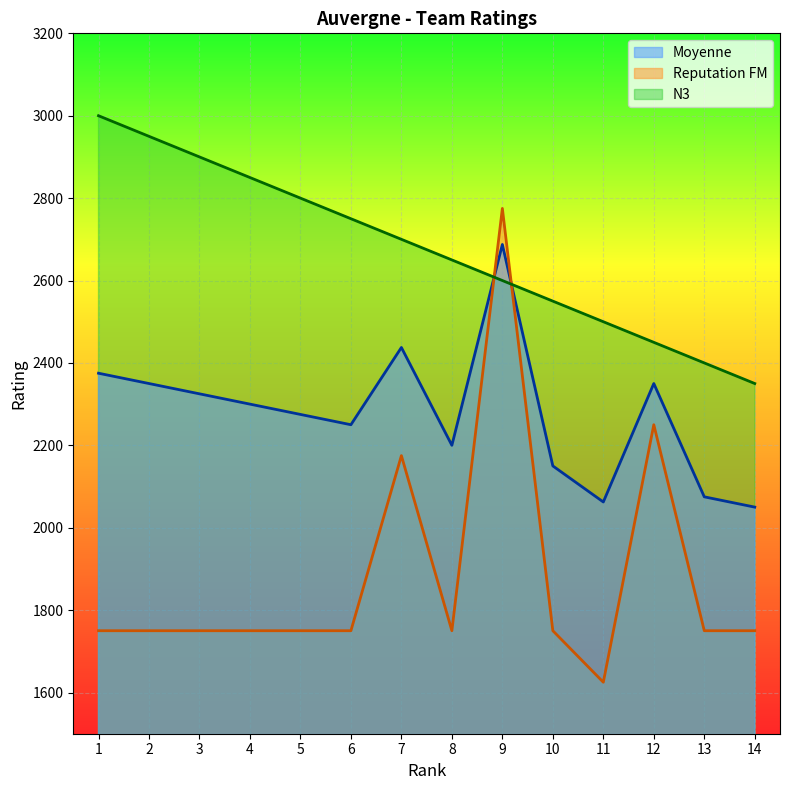

How many intersections are there between Moyenne and N3?

2